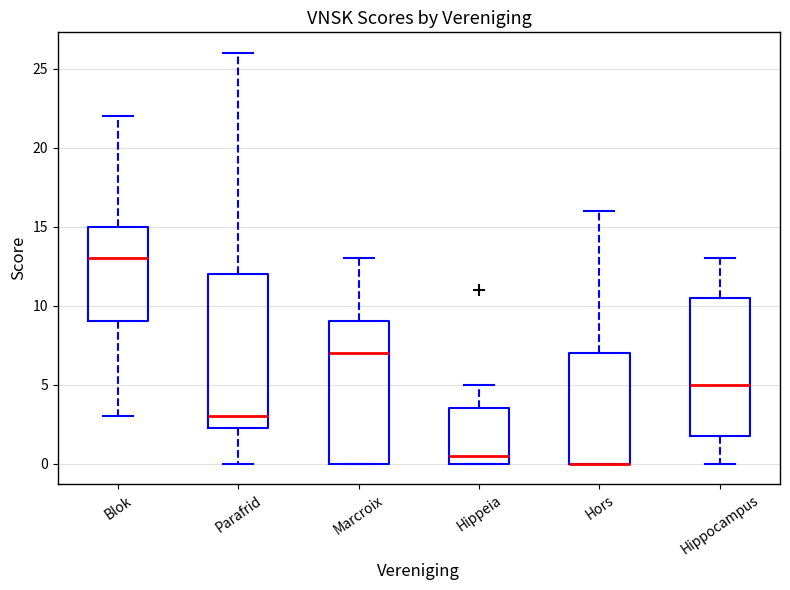

Reading left to right, transcribe this box plot: for each box, give where its median line is, the range the box spans, and where its two whiskers end, as read against the y-axis. The values are not printed on the chart, so give them approximately, as read against the axis.

Blok: median 13.0, box 9.0 to 15.0, whiskers 3.0 to 22.0
Parafrid: median 3.0, box 2.5 to 12.0, whiskers 0.0 to 26.0
Marcroix: median 7.0, box 0.0 to 9.0, whiskers 0.0 to 13.0
Hippeia: median 0.5, box 0.0 to 3.5, whiskers 0.0 to 5.0
Hors: median 0.0 (drawn on the box's lower edge), box 0.0 to 7.0, whiskers 0.0 to 16.0
Hippocampus: median 5.0, box 2.0 to 10.5, whiskers 0.0 to 13.0